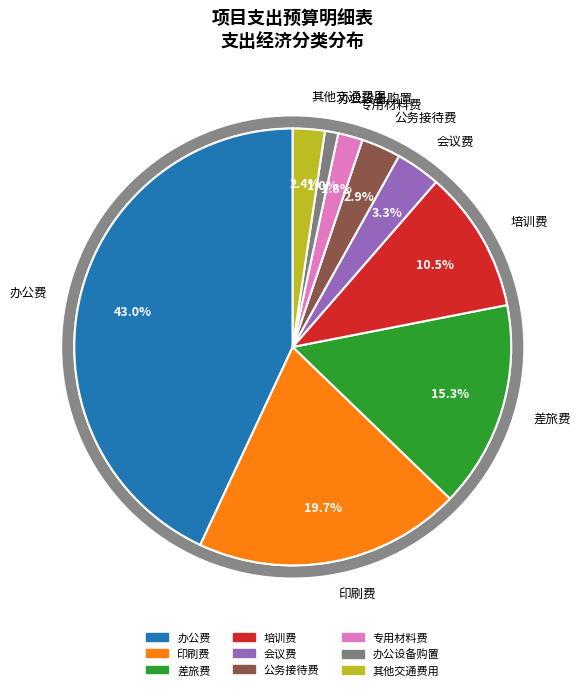

Does any single category account for the majority?

No